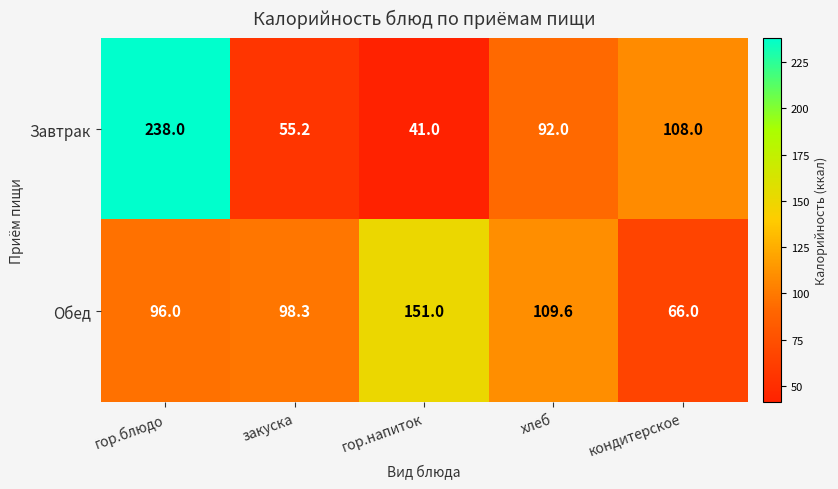

Reading left to right, list all the values displayed in this chart.

Завтрак: гор.блюдо=238.0	закуска=55.2	гор.напиток=41.0	хлеб=92.0	кондитерское=108.0
Обед: гор.блюдо=96.0	закуска=98.3	гор.напиток=151.0	хлеб=109.6	кондитерское=66.0